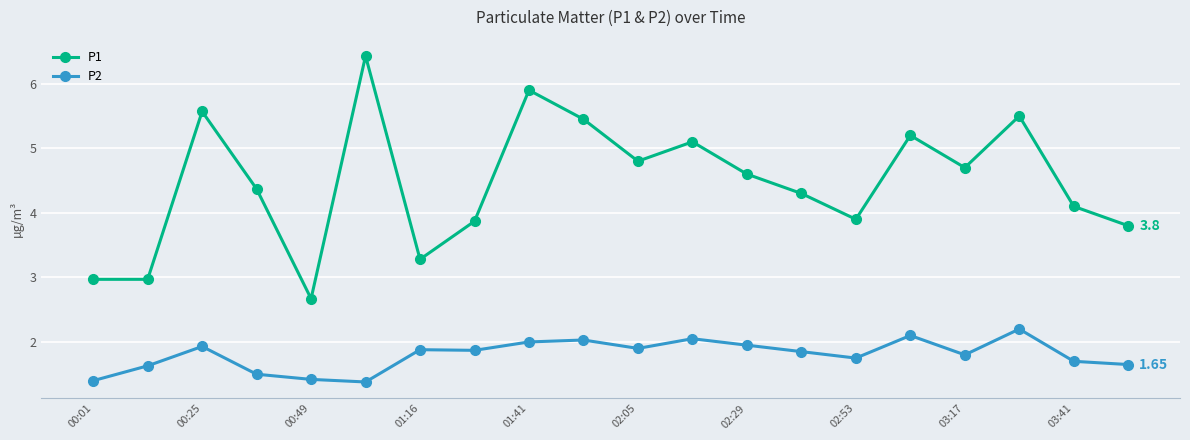

True or false: P2 has more than 1 points higher than both neighbors.

True